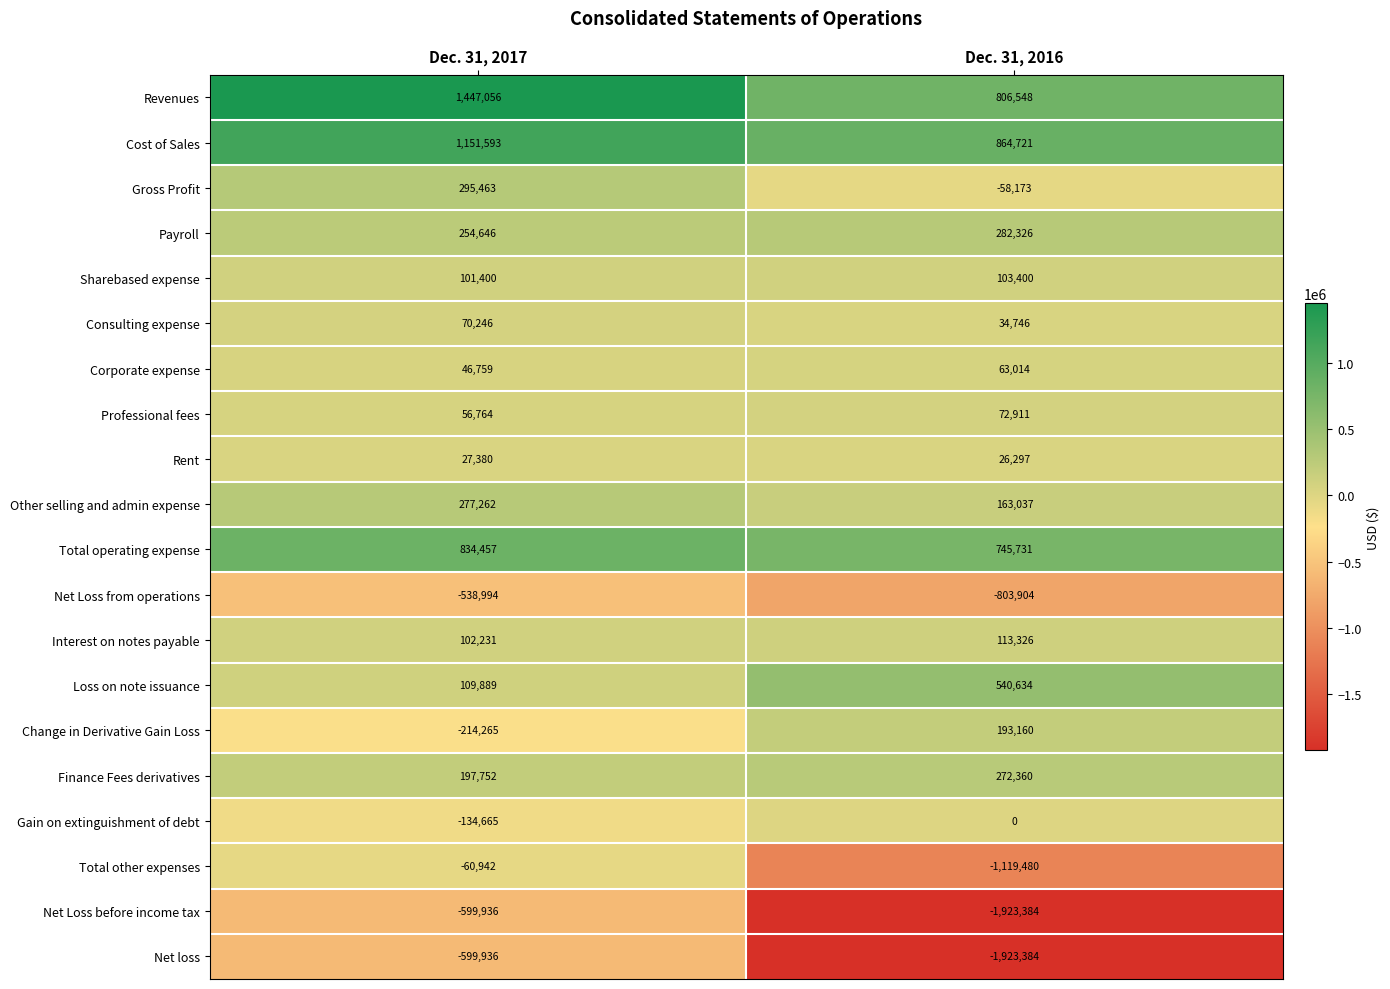

What is the sum of all Interest on notes payable values?

215557